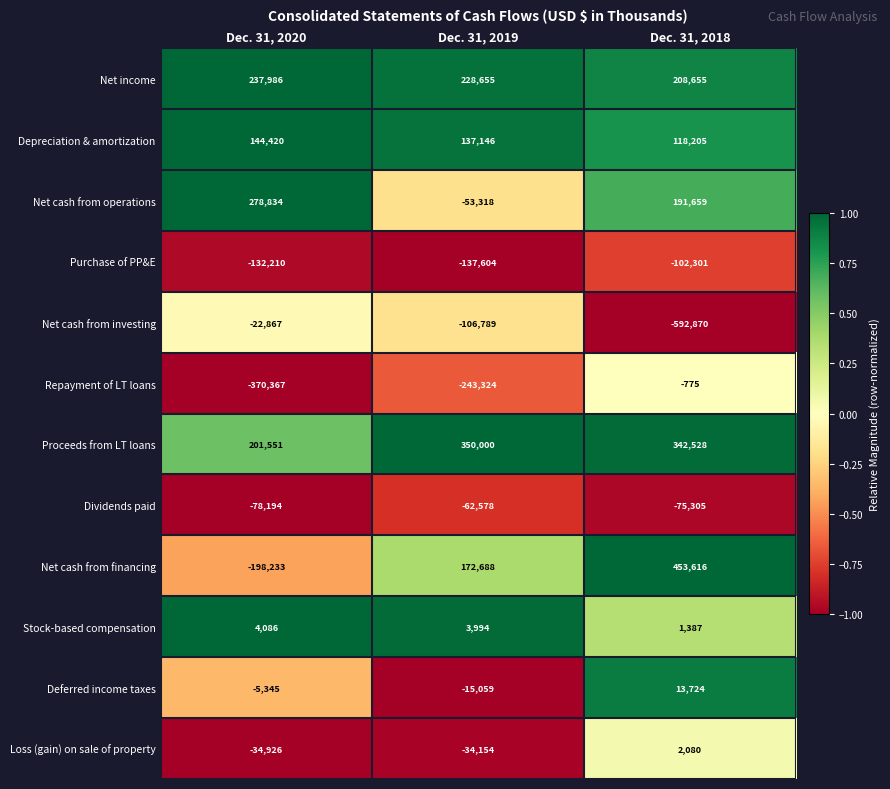

What is the total value across all series at Dec. 31, 2019?

239657